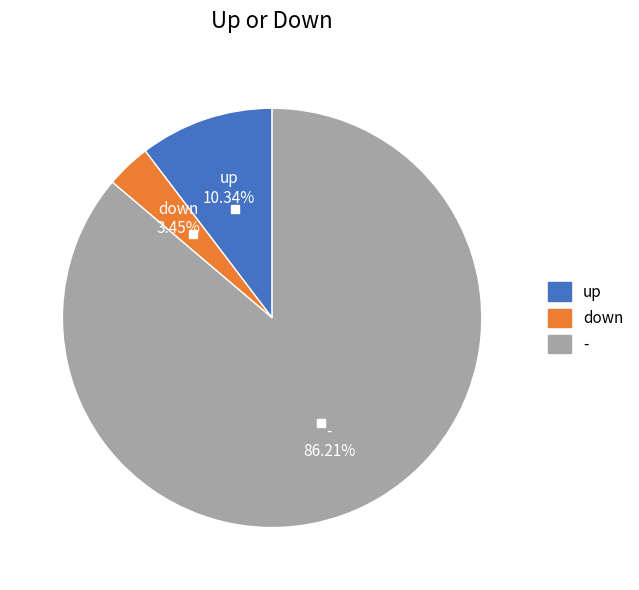

True or false: down accounts for 3% of the total.

True